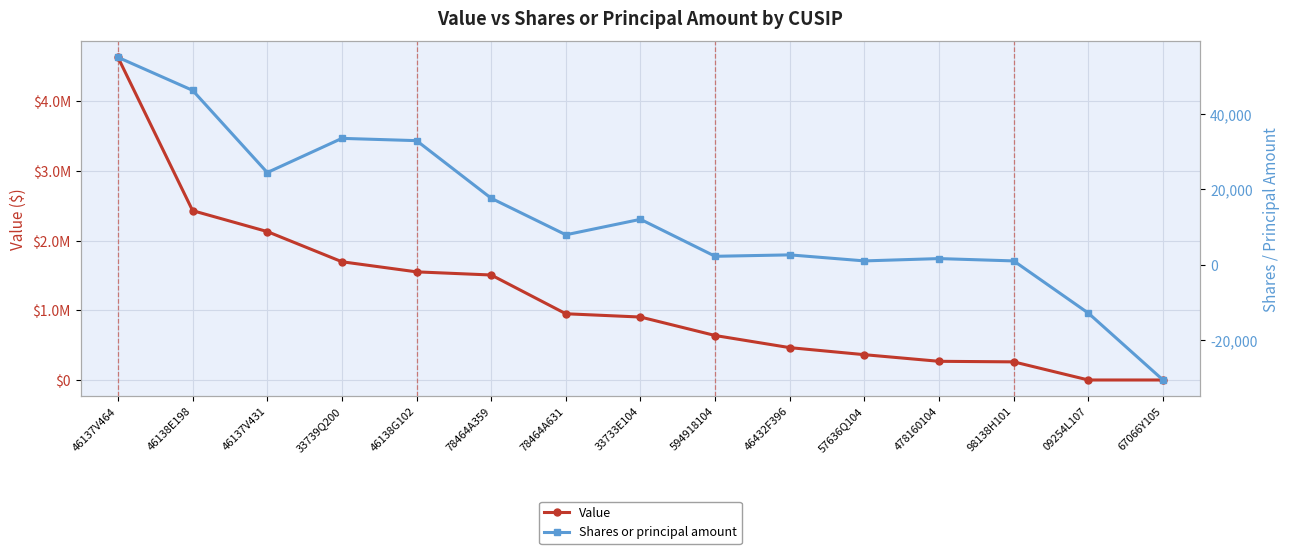

What is the average value of the Value series?

1185667